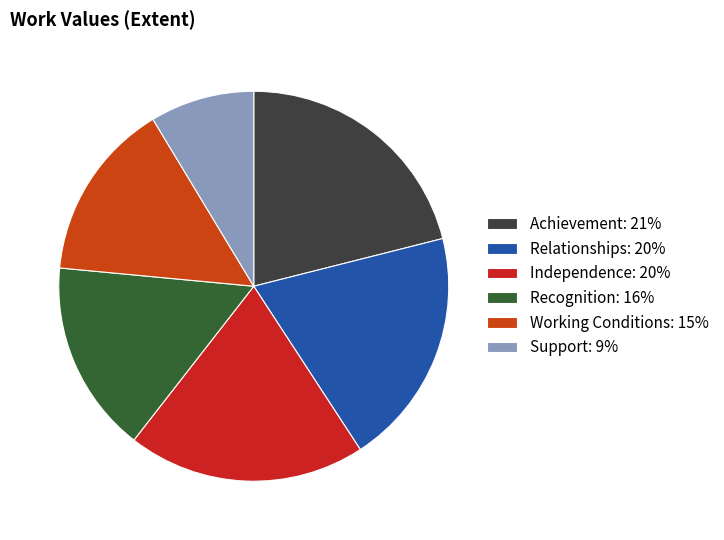

Is Working Conditions the majority of the pie?

No